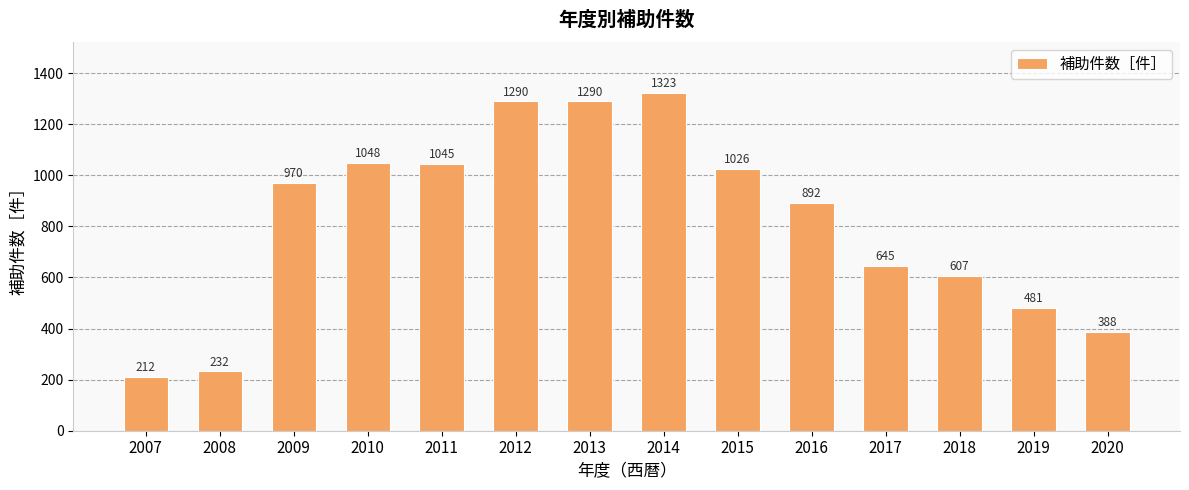

What is the change in value from 2011 to 2014?

+278